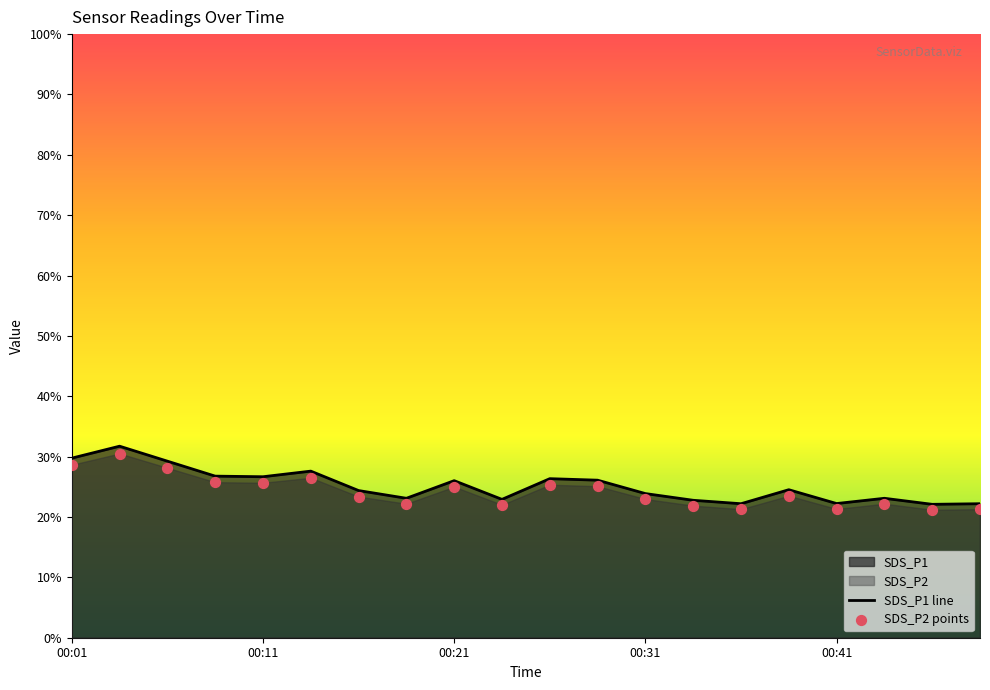

Which series contains the lowest Y value?

SDS_P2 points